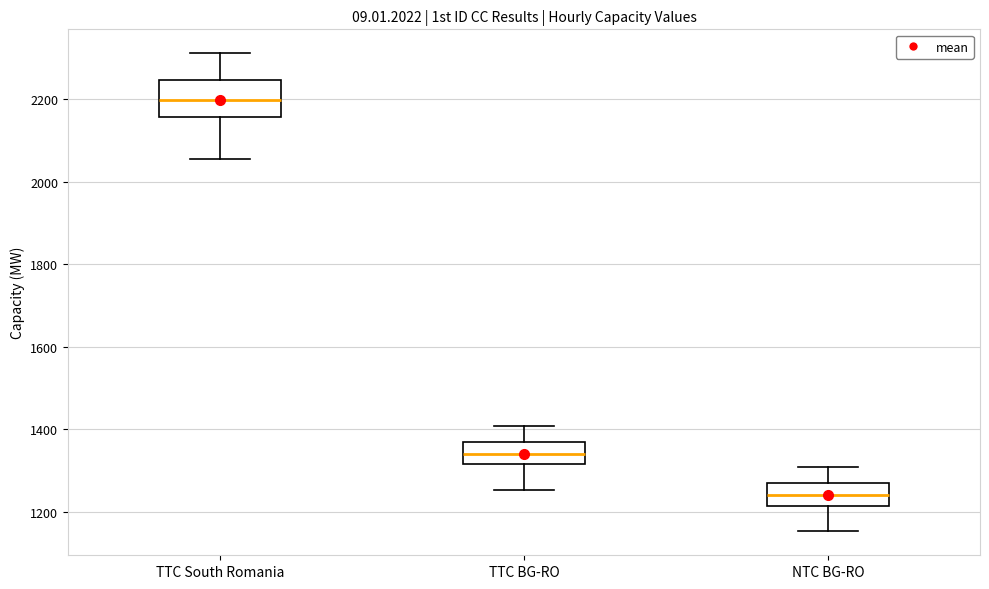

Where is the upper edge of the box for NTC BG-RO on the y-axis? The values are not printed on the chart, so give them approximately, as read against the axis.

1260